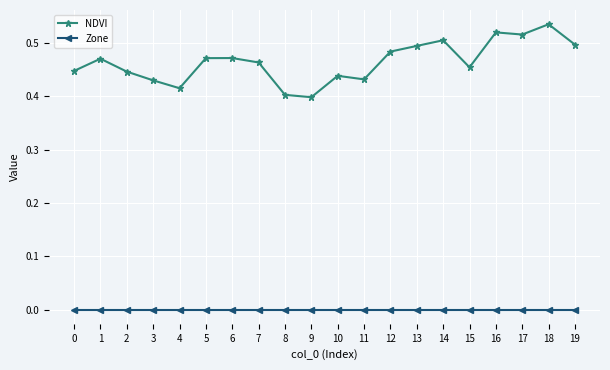

At which category does NDVI reach its first local valley?

4